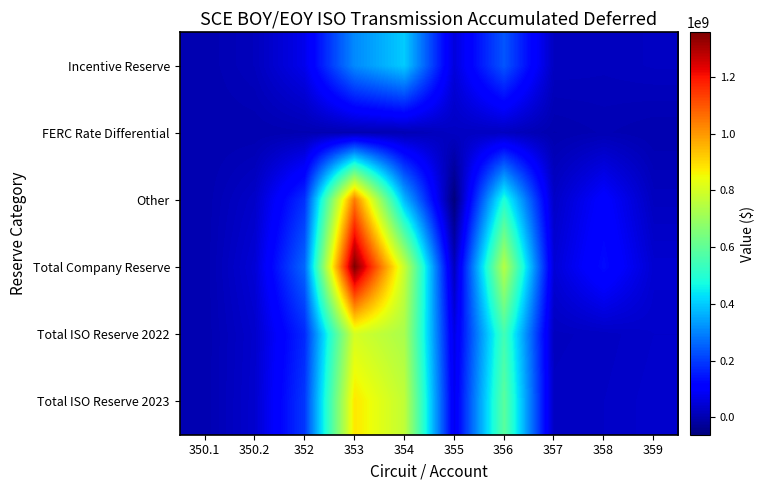

Reading right to left, extract all data points from this chart.

Incentive Reserve: 359=22567182.2	358=17657087.6	357=20941345.8	356=236168276.7	355=54075426.9	354=400307232.6	353=309603700.8	352=74227493.6	350.2=16472206.2	350.1=0.0
FERC Rate Differential: 359=-595173.7	358=5922777.7	357=-1229920.9	356=20425358.5	355=23893020.6	354=4167006.7	353=2731005.2	352=3410620.1	350.2=-601485.1	350.1=0.0
Other: 359=19142356.9	358=107349273.4	357=28665784.6	356=490658866.8	355=-61697117.3	354=373647605.2	353=1045490557.0	352=182874255.6	350.2=31218142.3	350.1=0.0
Total Company Reserve: 359=41114365.4	358=130929138.7	357=48377209.6	356=747252502.0	355=16271330.2	354=778121844.5	353=1357825263.0	352=260512369.3	350.2=47088863.5	350.1=0.0
Total ISO Reserve 2022: 359=32542305.6	358=24027402.7	357=19762098.2	356=550692434.1	355=65648941.4	354=727667022.5	353=801212096.8	352=172544098.2	350.2=34482005.7	350.1=0.0
Total ISO Reserve 2023: 359=35712724.1	358=26999633.3	357=22927900.1	356=592001060.9	355=79217464.2	354=767071541.3	353=882044487.3	352=193896652.4	350.2=37278461.4	350.1=0.0